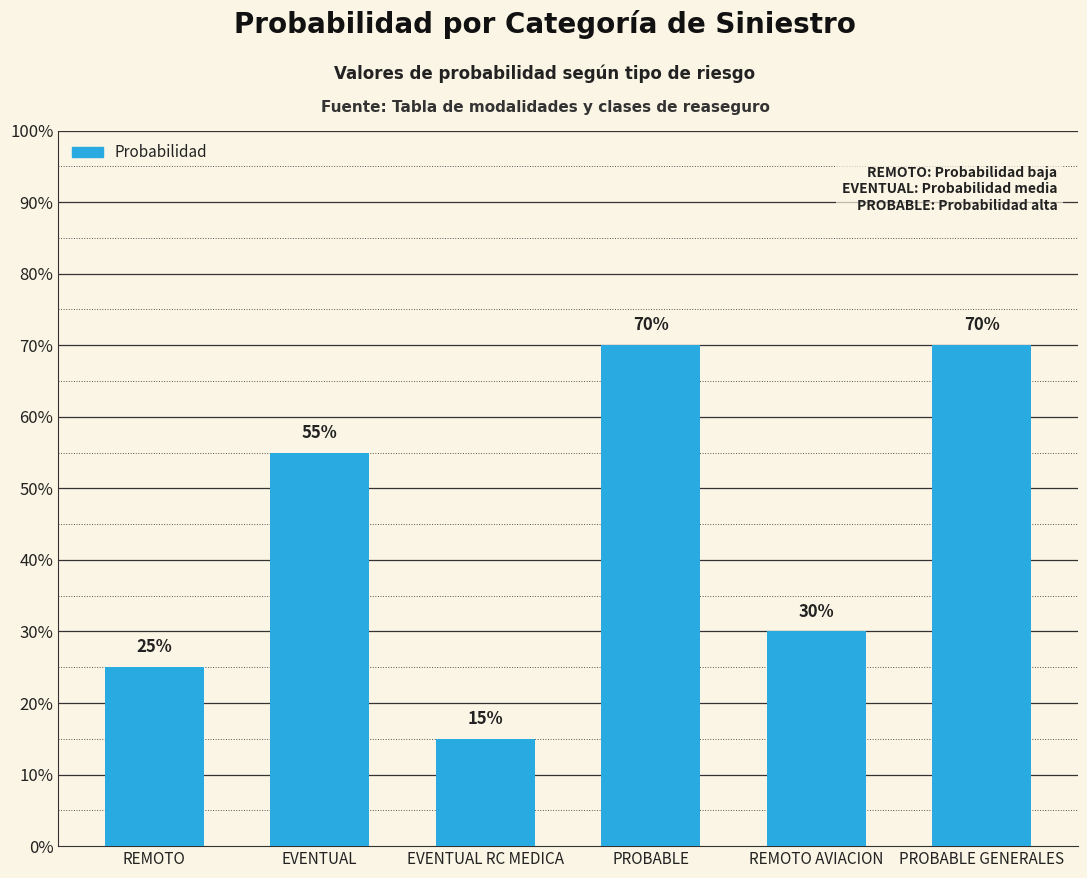

Does the chart contain any negative values?

No